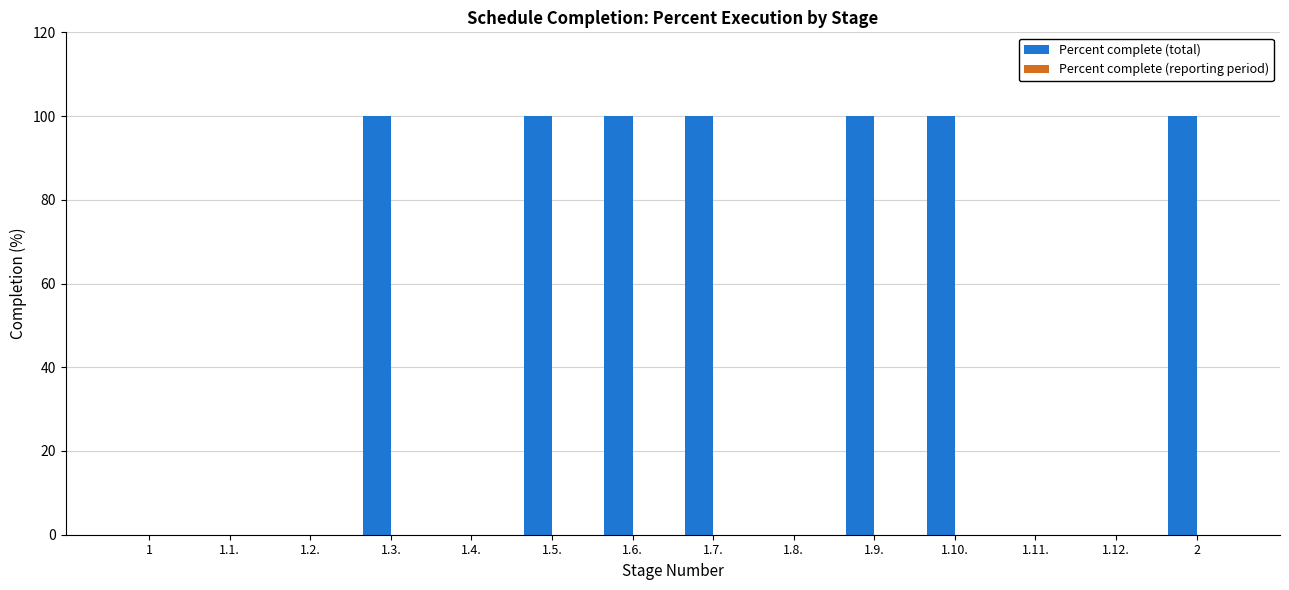

Reading left to right, transcribe all the data shown in this chart.

1=0	1.1.=0	1.2.=0	1.3.=100	1.4.=0	1.5.=100	1.6.=100	1.7.=100	1.8.=0	1.9.=100	1.10.=100	1.11.=0	1.12.=0	2=100